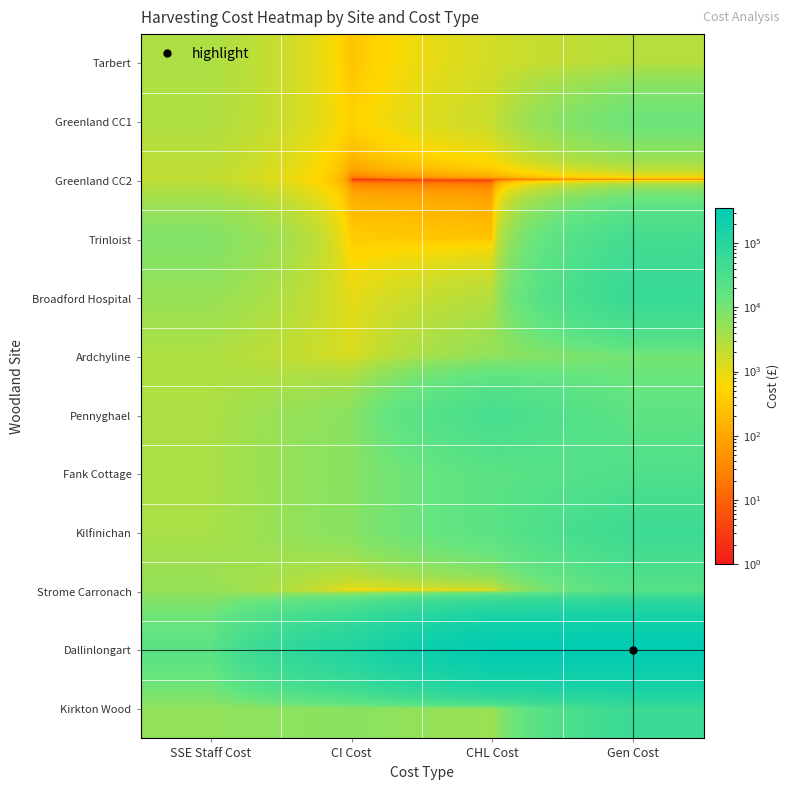

At how many categories does at least one series exceed 258131?

2